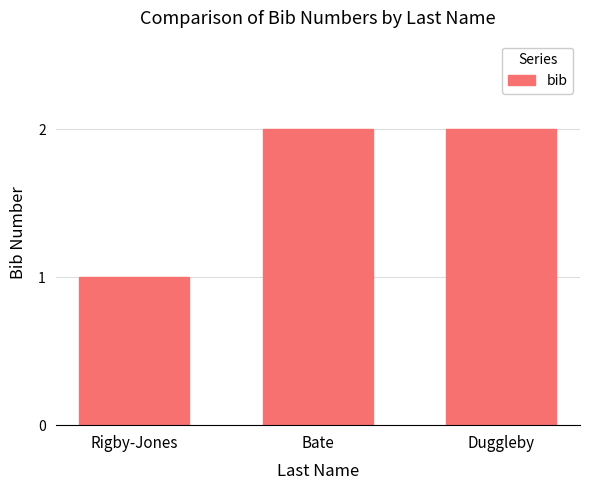

How many values are below 2?

1